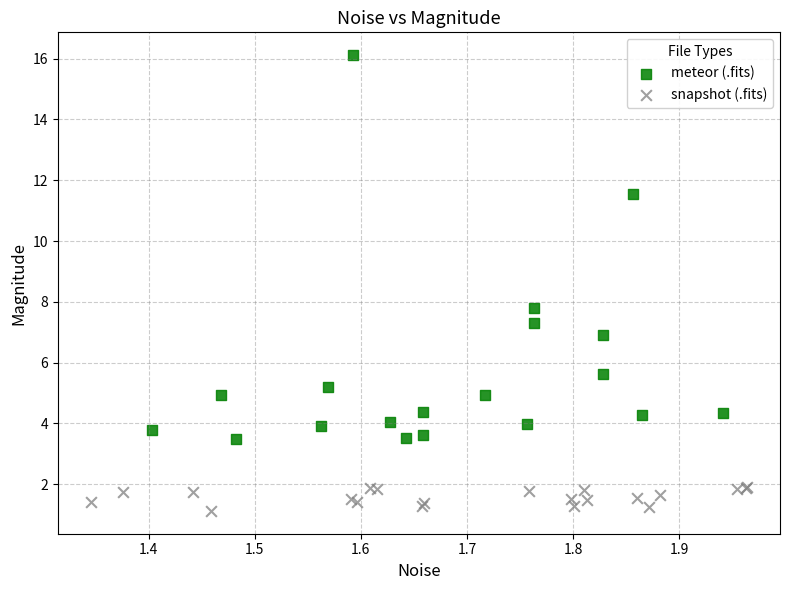

What are all the series names shown in the legend?

meteor (.fits), snapshot (.fits)